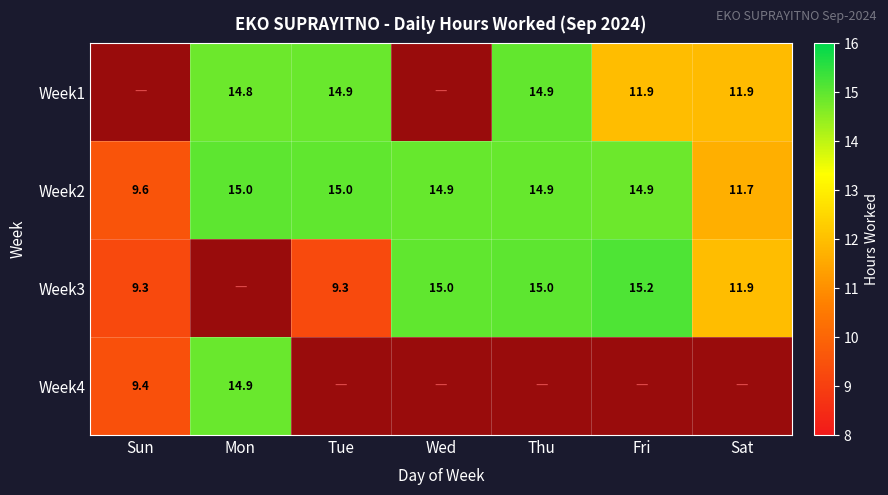

At how many categories does at least one series exceed 7?

7